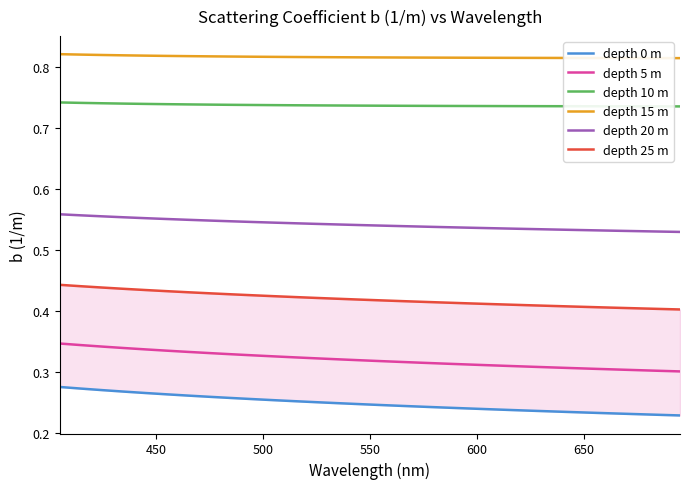

True or false: depth 10 m and depth 15 m intersect in this chart.

False